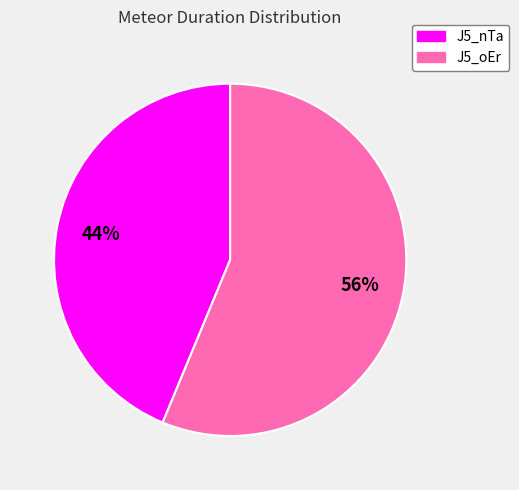

Which category accounts for the majority?

J5_oEr